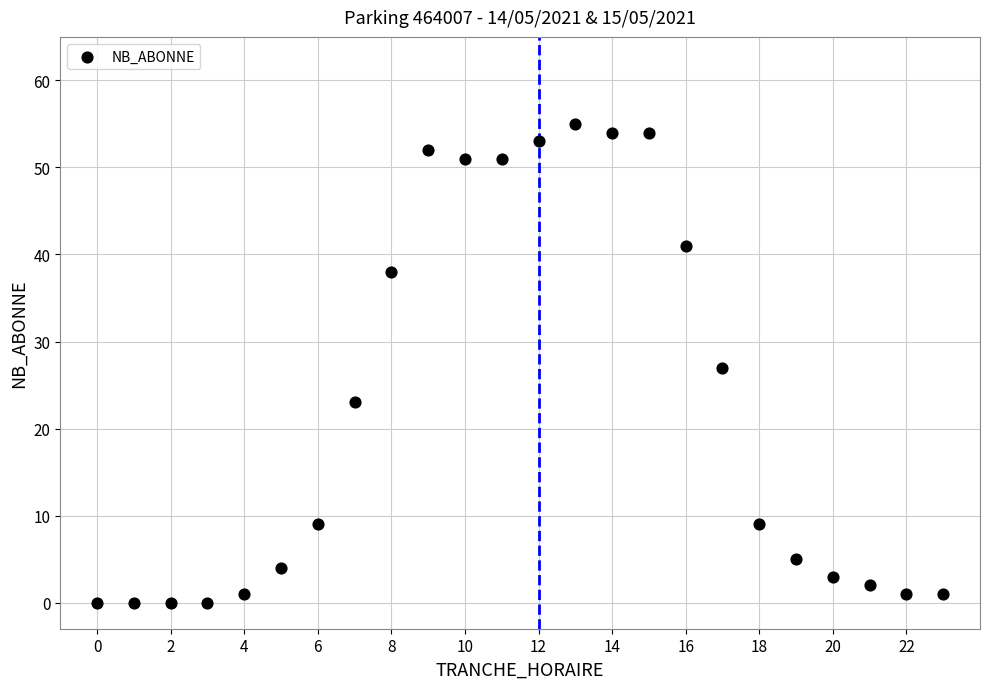

What is the range of X values (max minus min)?

23